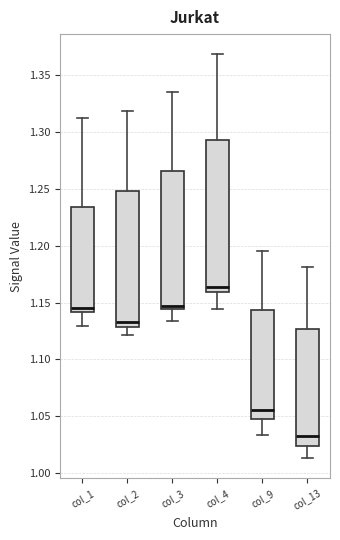

Comparing the boxes themselves (not the whiskers), which one is the tallest?

col_4